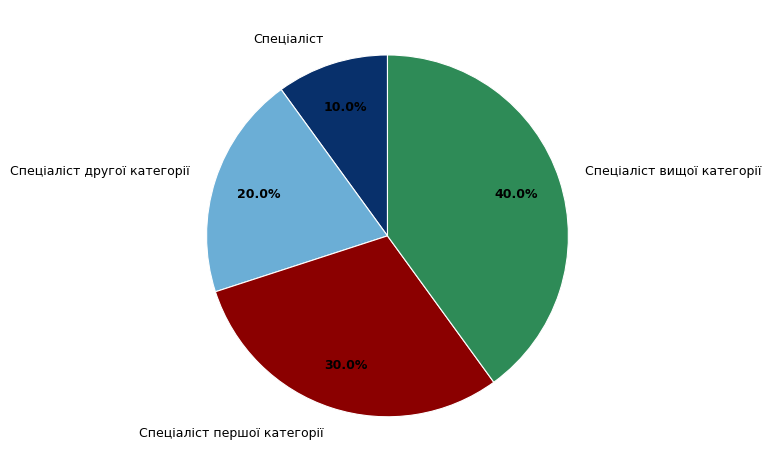

Rank the categories by value from lowest to highest.

Спеціаліст, Спеціаліст другої категорії, Спеціаліст першої категорії, Спеціаліст вищої категорії